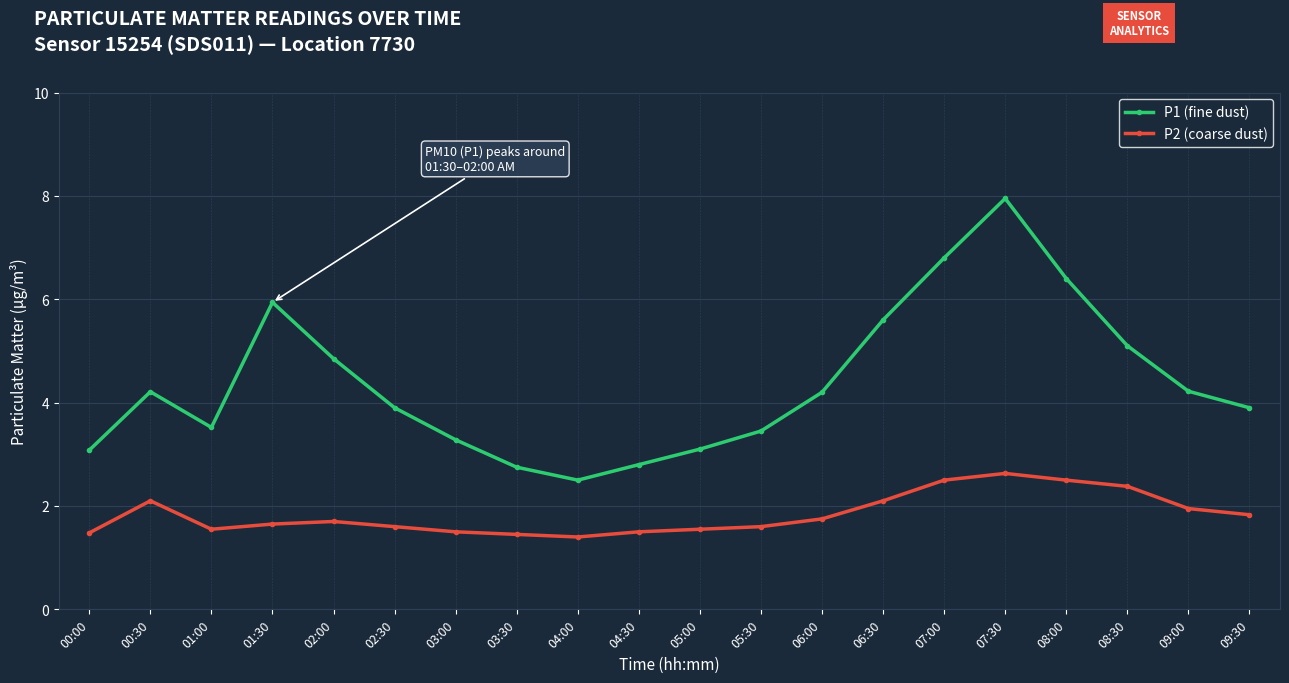

What is the difference between the highest and lowest values at 07:00?

4.3